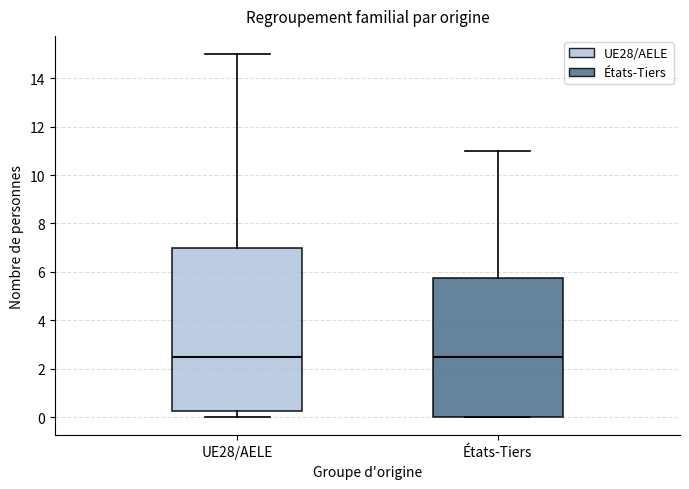

Reading left to right, transcribe this box plot: for each box, give where its median line is, the range the box spans, and where its two whiskers end, as read against the y-axis. The values are not printed on the chart, so give them approximately, as read against the axis.

UE28/AELE: median 2.6, box 0.2 to 7.0, whiskers 0.0 to 15.0
États-Tiers: median 2.6, box 0.0 to 5.8, whiskers 0.0 to 11.0